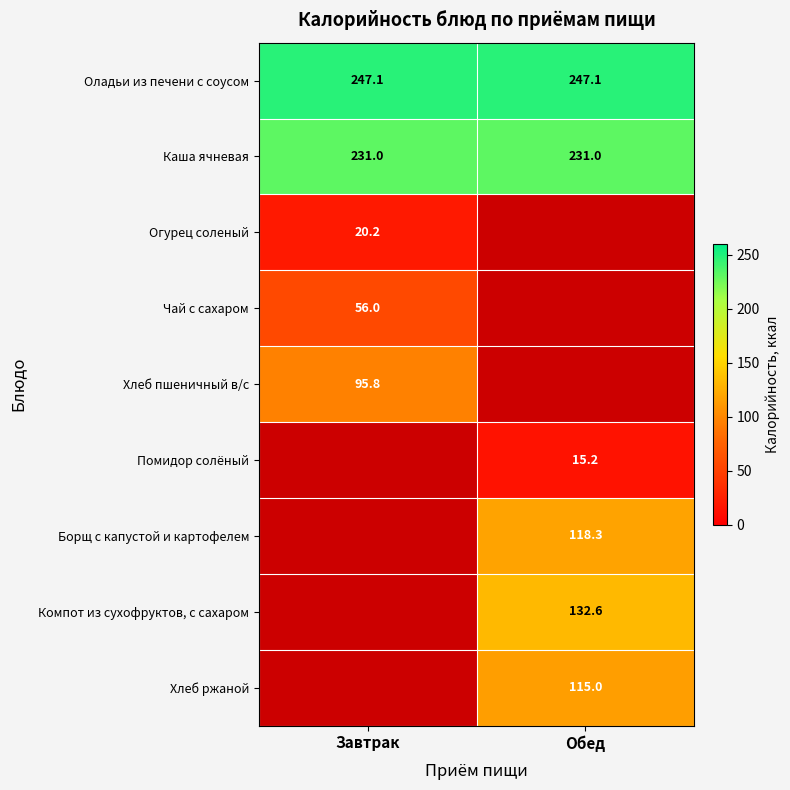

At how many categories does at least one series exceed 182?

2